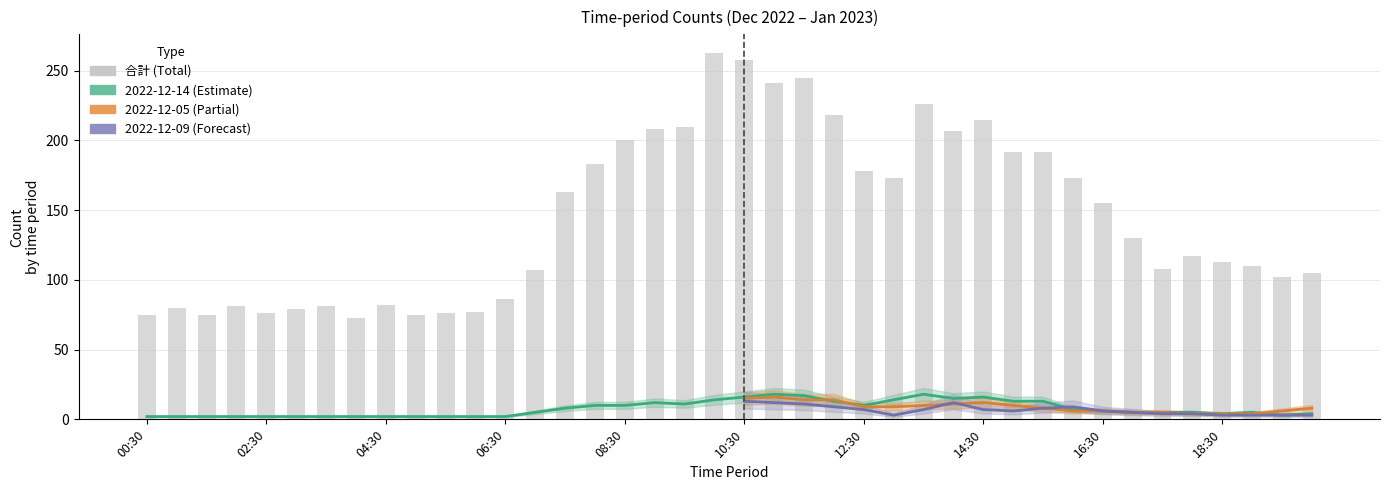

List the labels in order of value, largest first.

19, 20, 22, 21, 26, 23, 28, 18, 17, 27, 16, 29, 30, 15, 24, 25, 31, 14, 32, 33, 35, 36, 37, 34, 13, 39, 38, 12, 16:30, 06:30, 12:30, 02:30, 10:30, 11, 08:30, 10, 00:30, 04:30, 18:30, 14:30